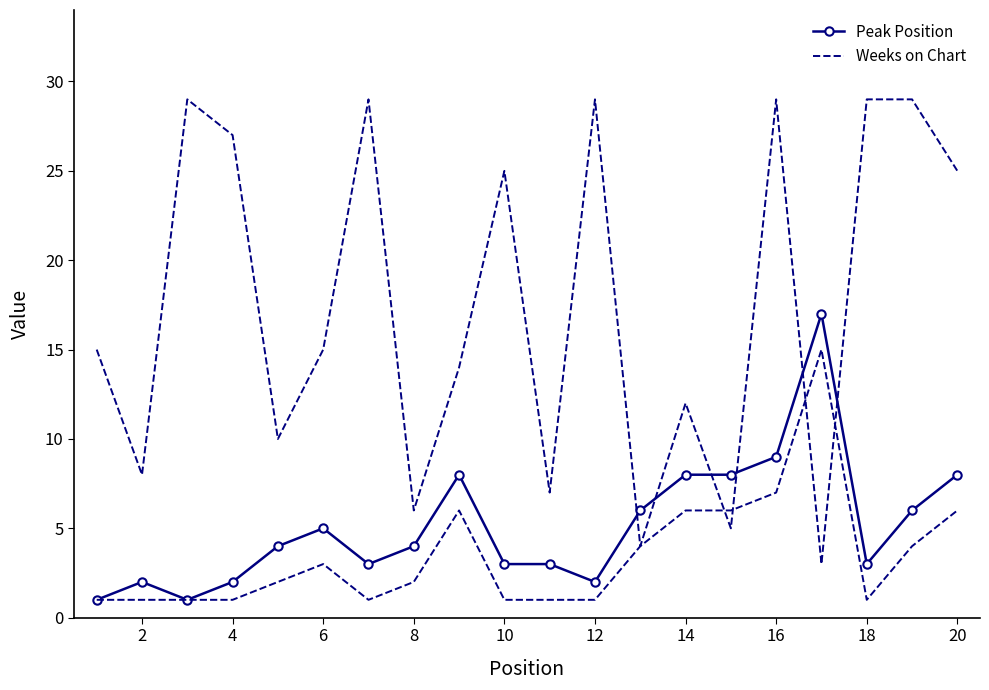

What is the value of the Peak Position point at the 8th from the left?

4